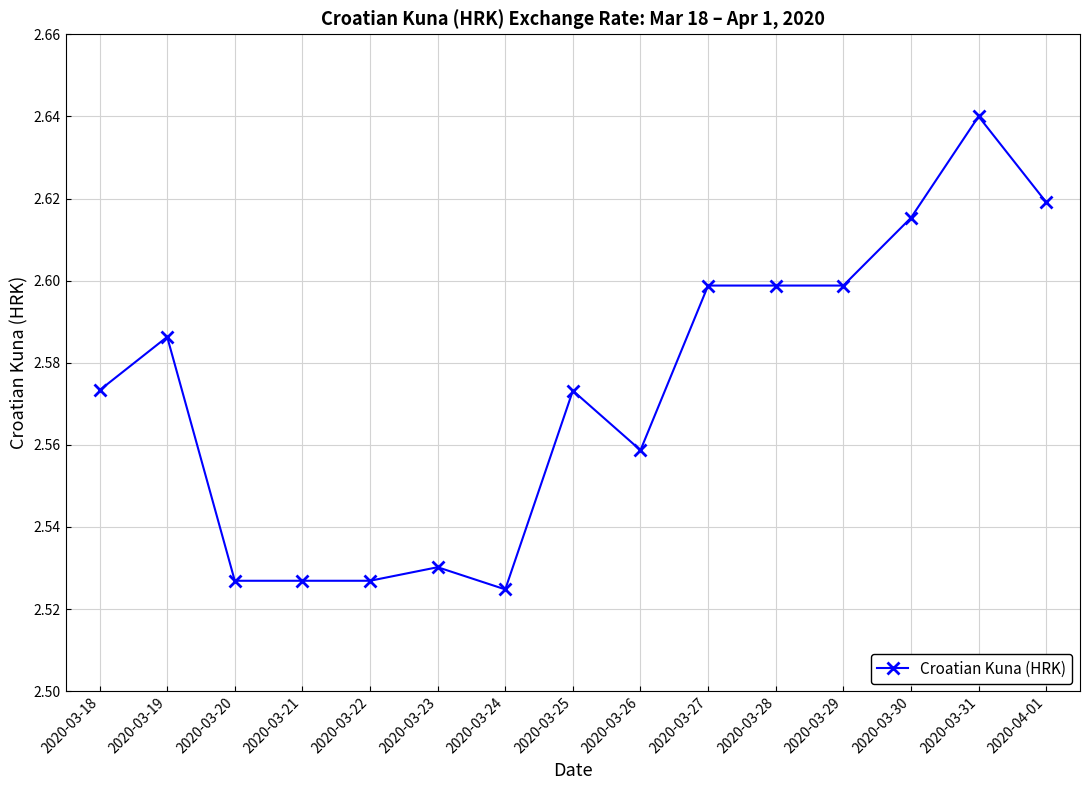

Which category has the highest value across all series?

2020-03-31